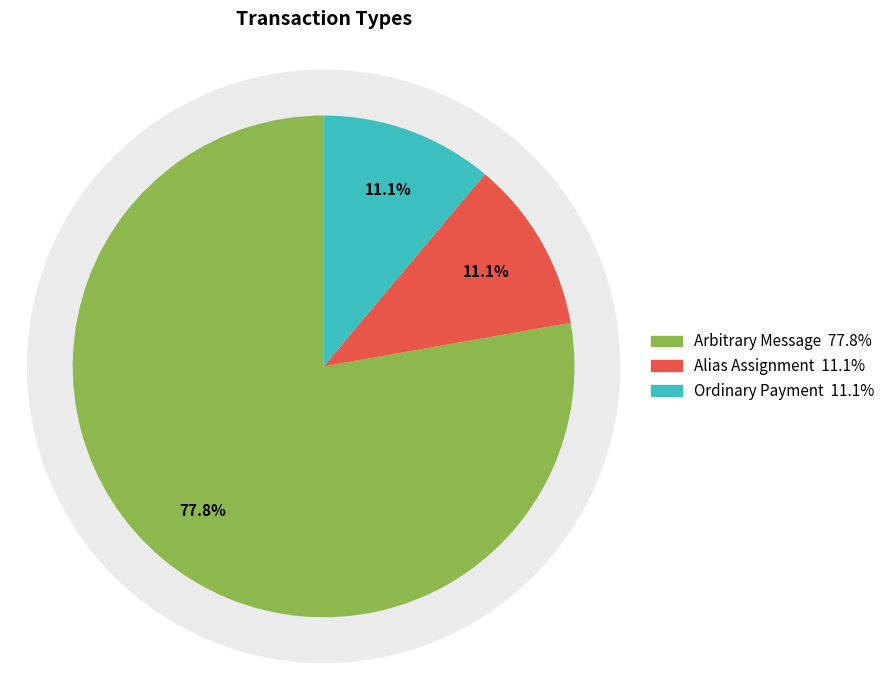

Does Ordinary Payment (9735) account for over 50% of the chart?

No